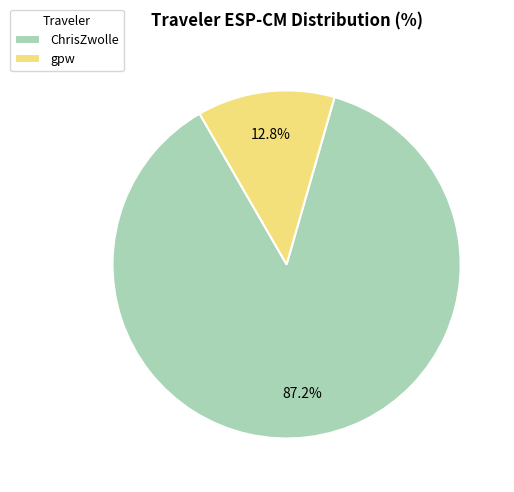

Approximately how many times larger is the value at ChrisZwolle compared to gpw?

6.8